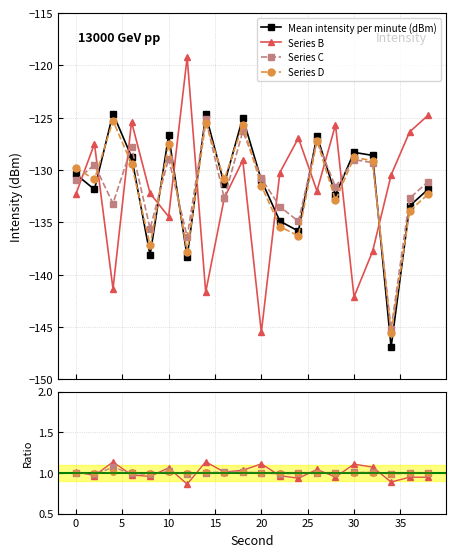

How many lines are shown in the chart?

4